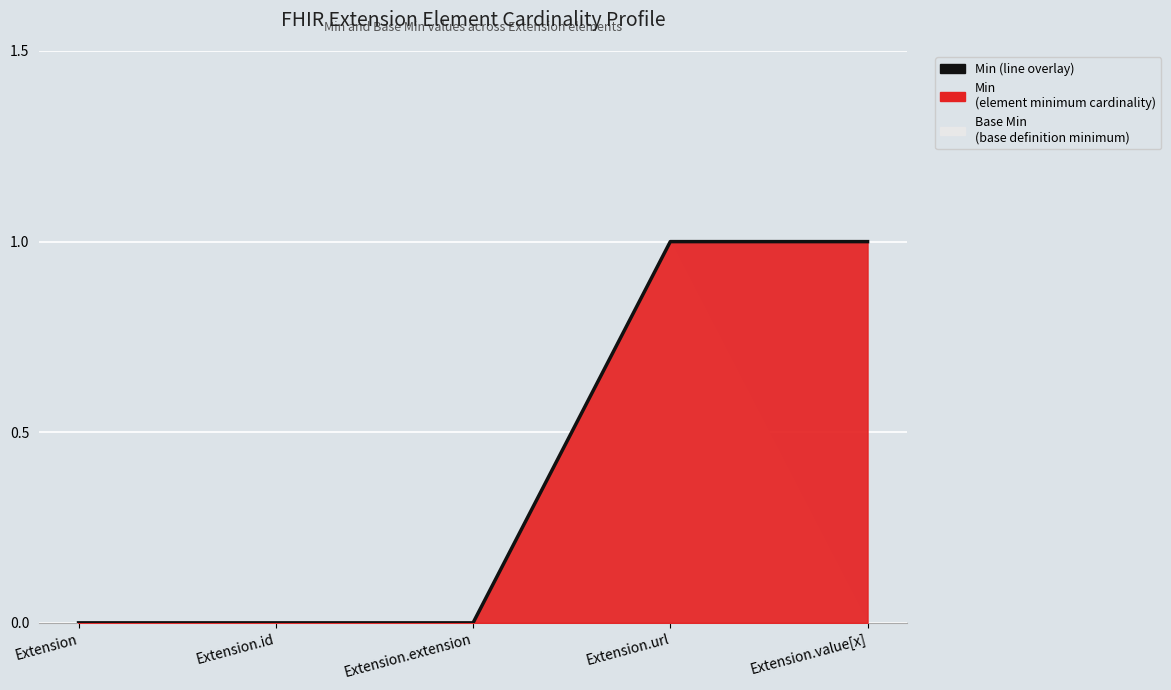

True or false: the data shows 1 at Extension.url.

True